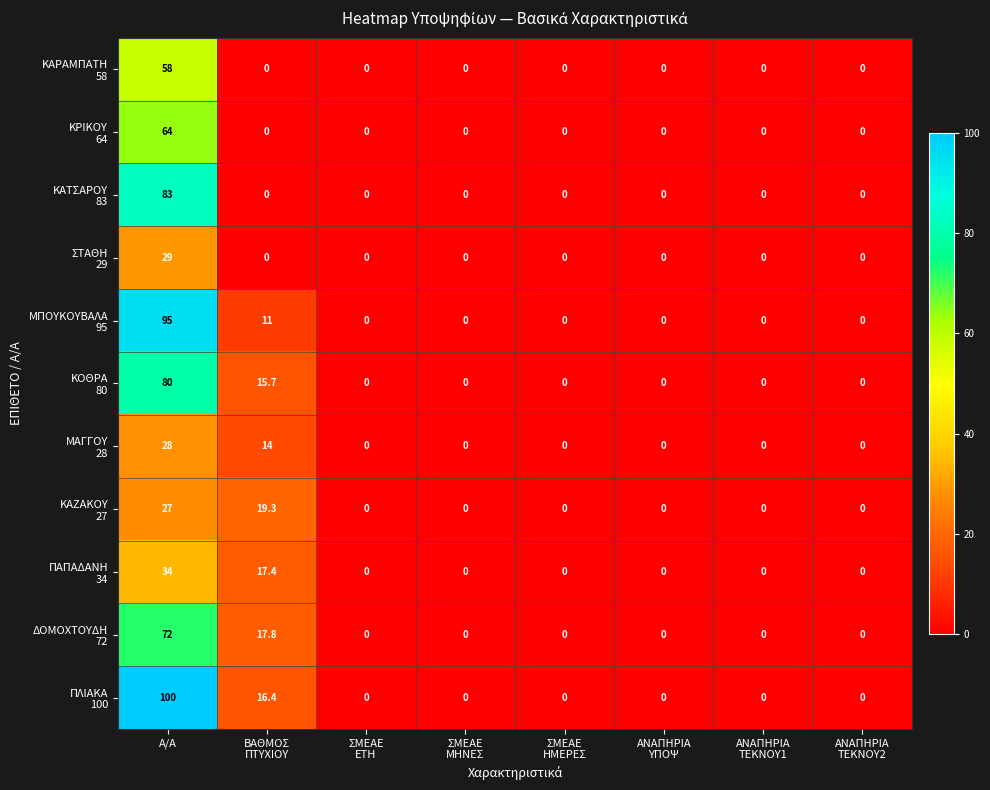

What is the maximum value shown in the chart?

100.0